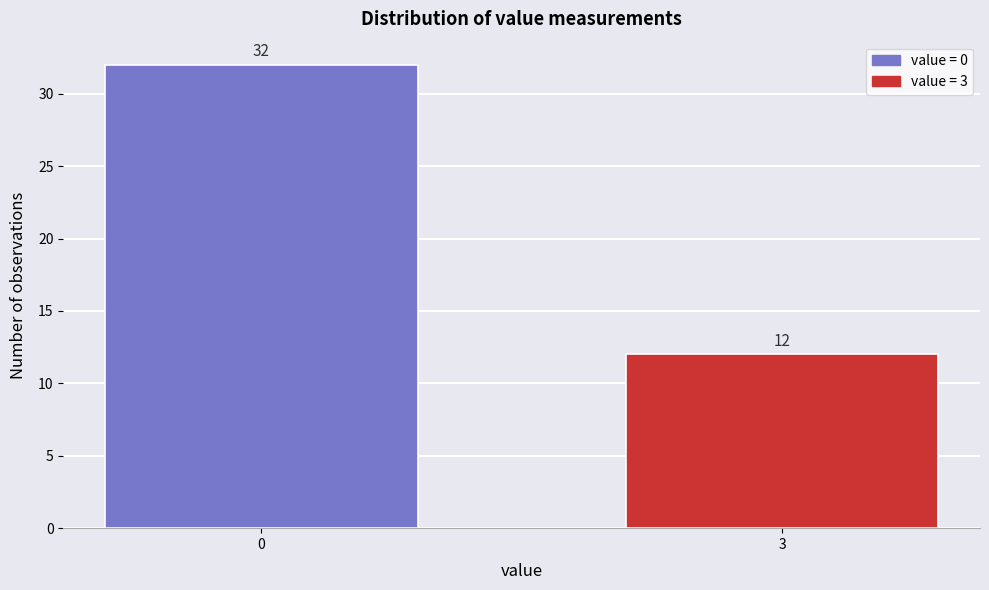

Reading left to right, list all the values displayed in this chart.

32	12